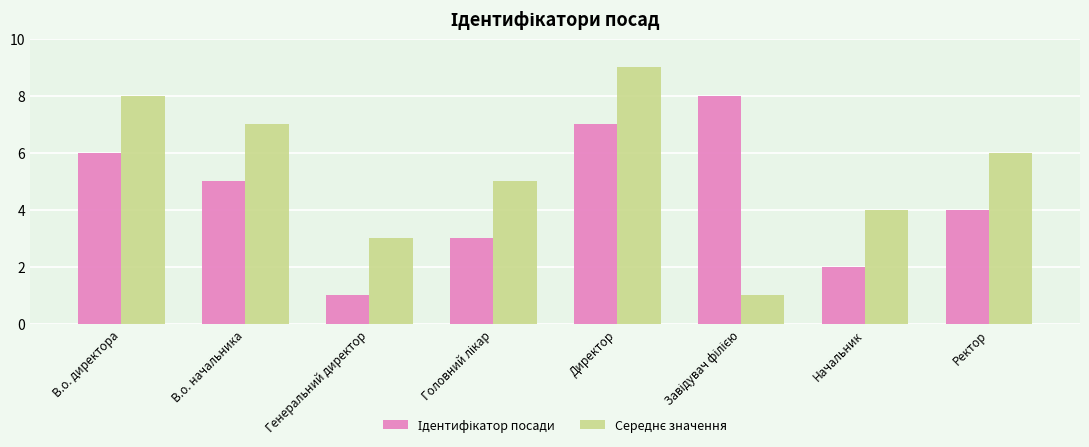

Which label corresponds to the largest value in the chart?

Директор